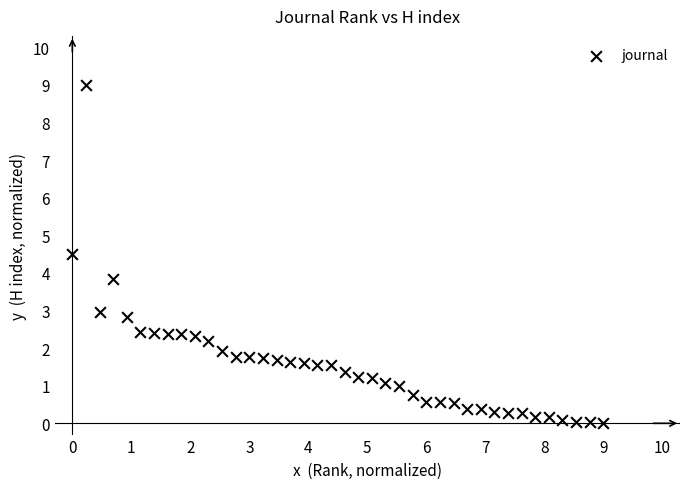

What Y value in the scatter plot is closest to 4?

3.8